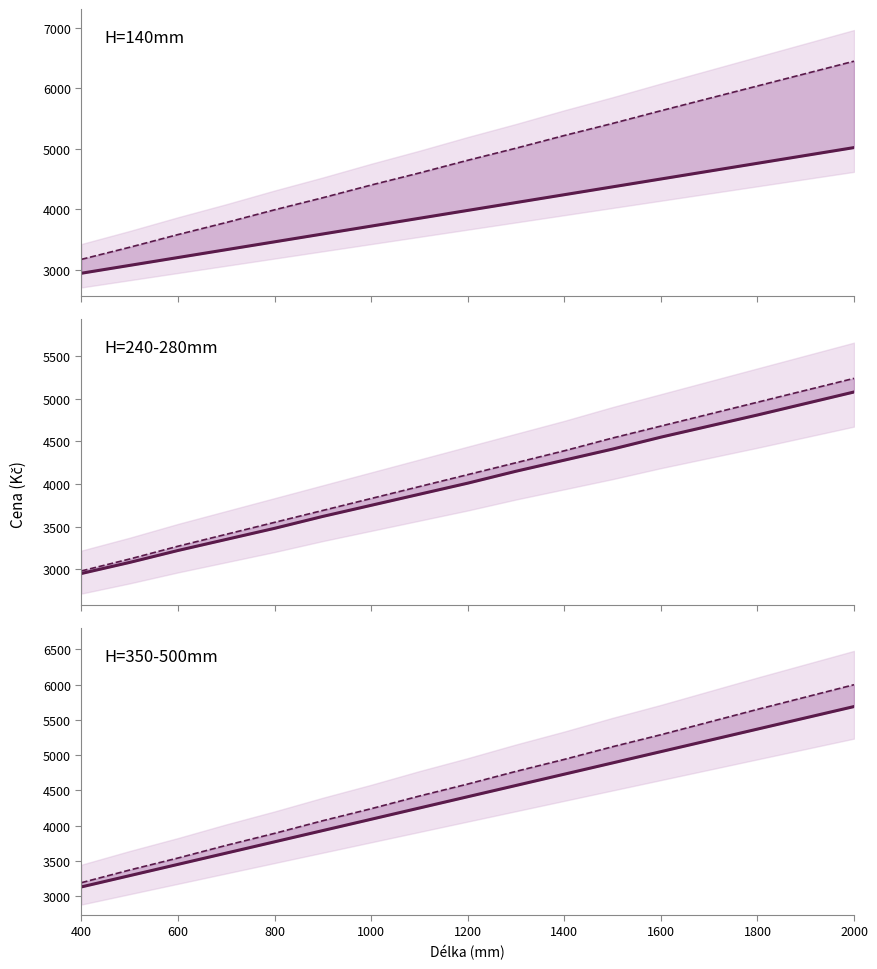

True or false: H140 W80 and H140 W130 intersect in this chart.

False